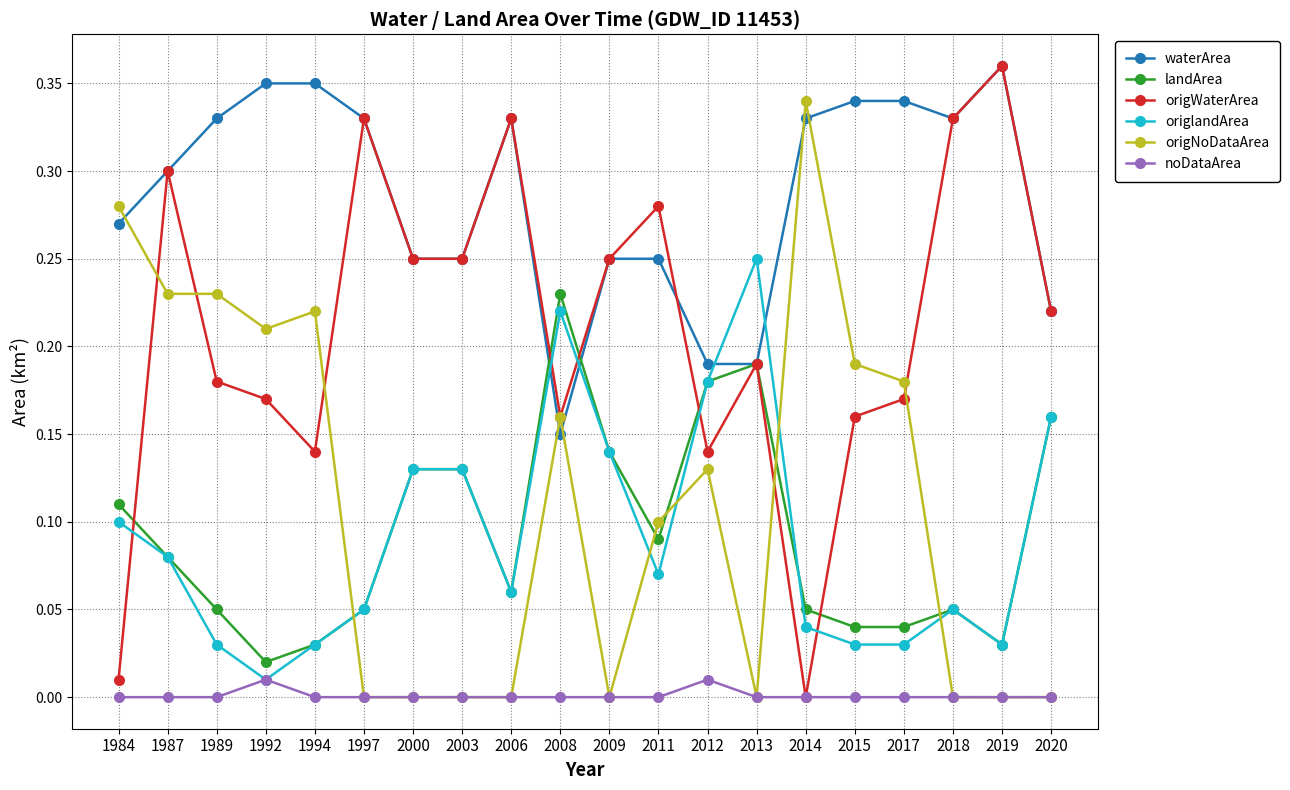

Which category has the lowest value in the landArea series?

1992